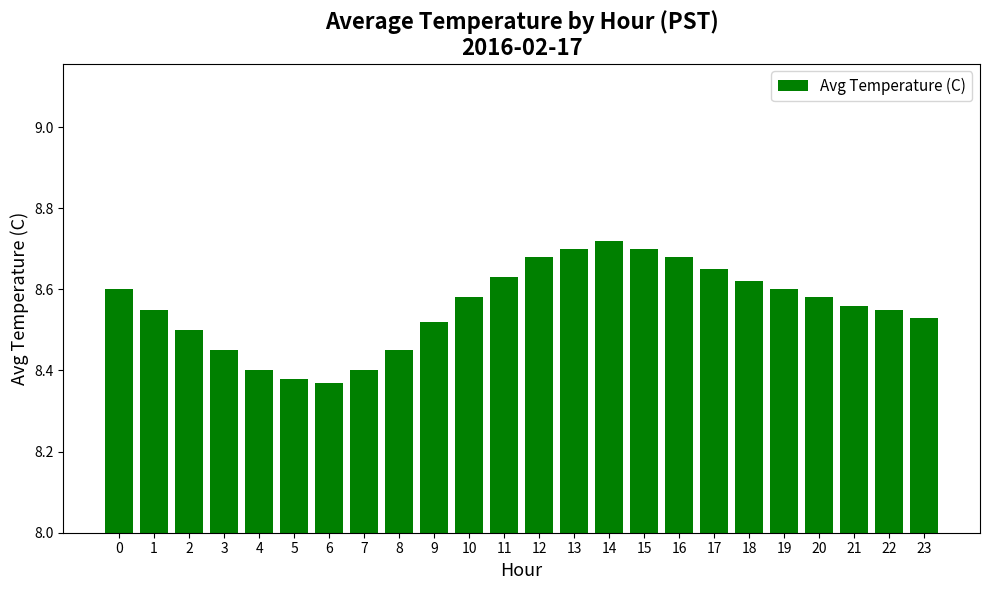

Between 14 and 8, which is larger?

14